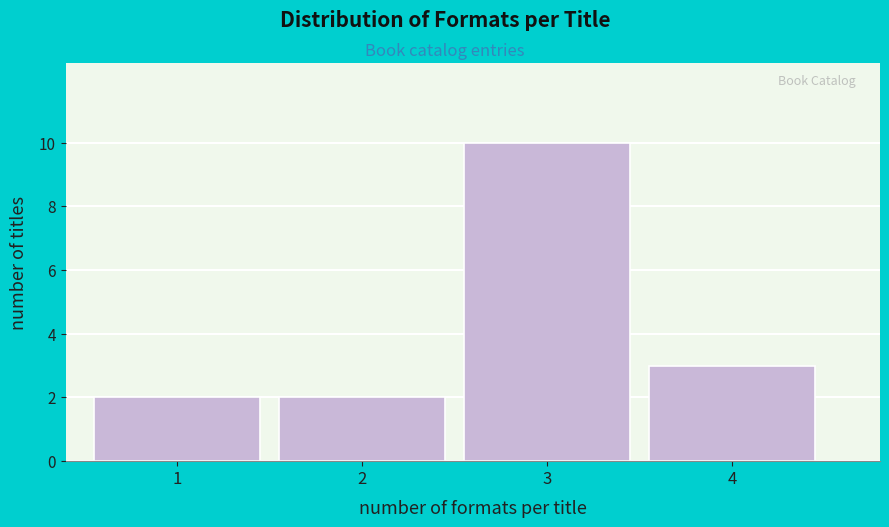

Reading left to right, extract all data points from this chart.

1=2	2=2	3=10	4=3